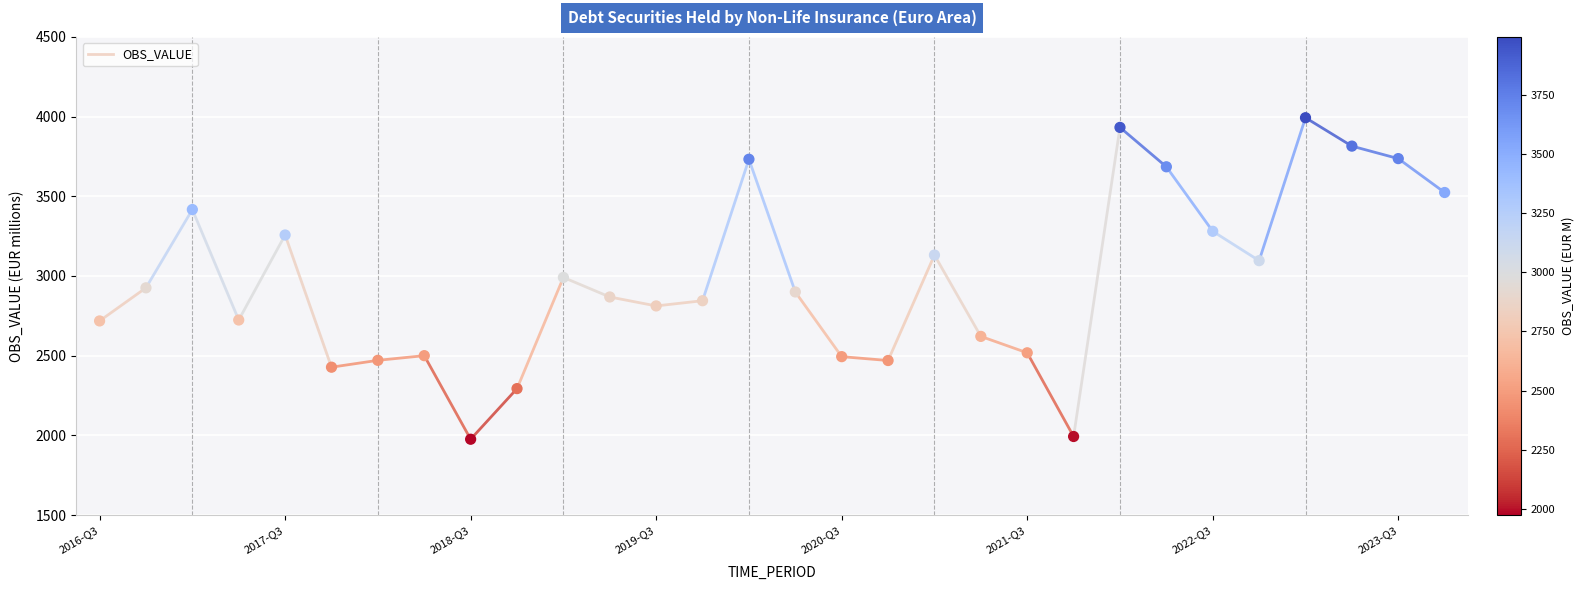

What is the range of Y values (max minus min)?

2017.6